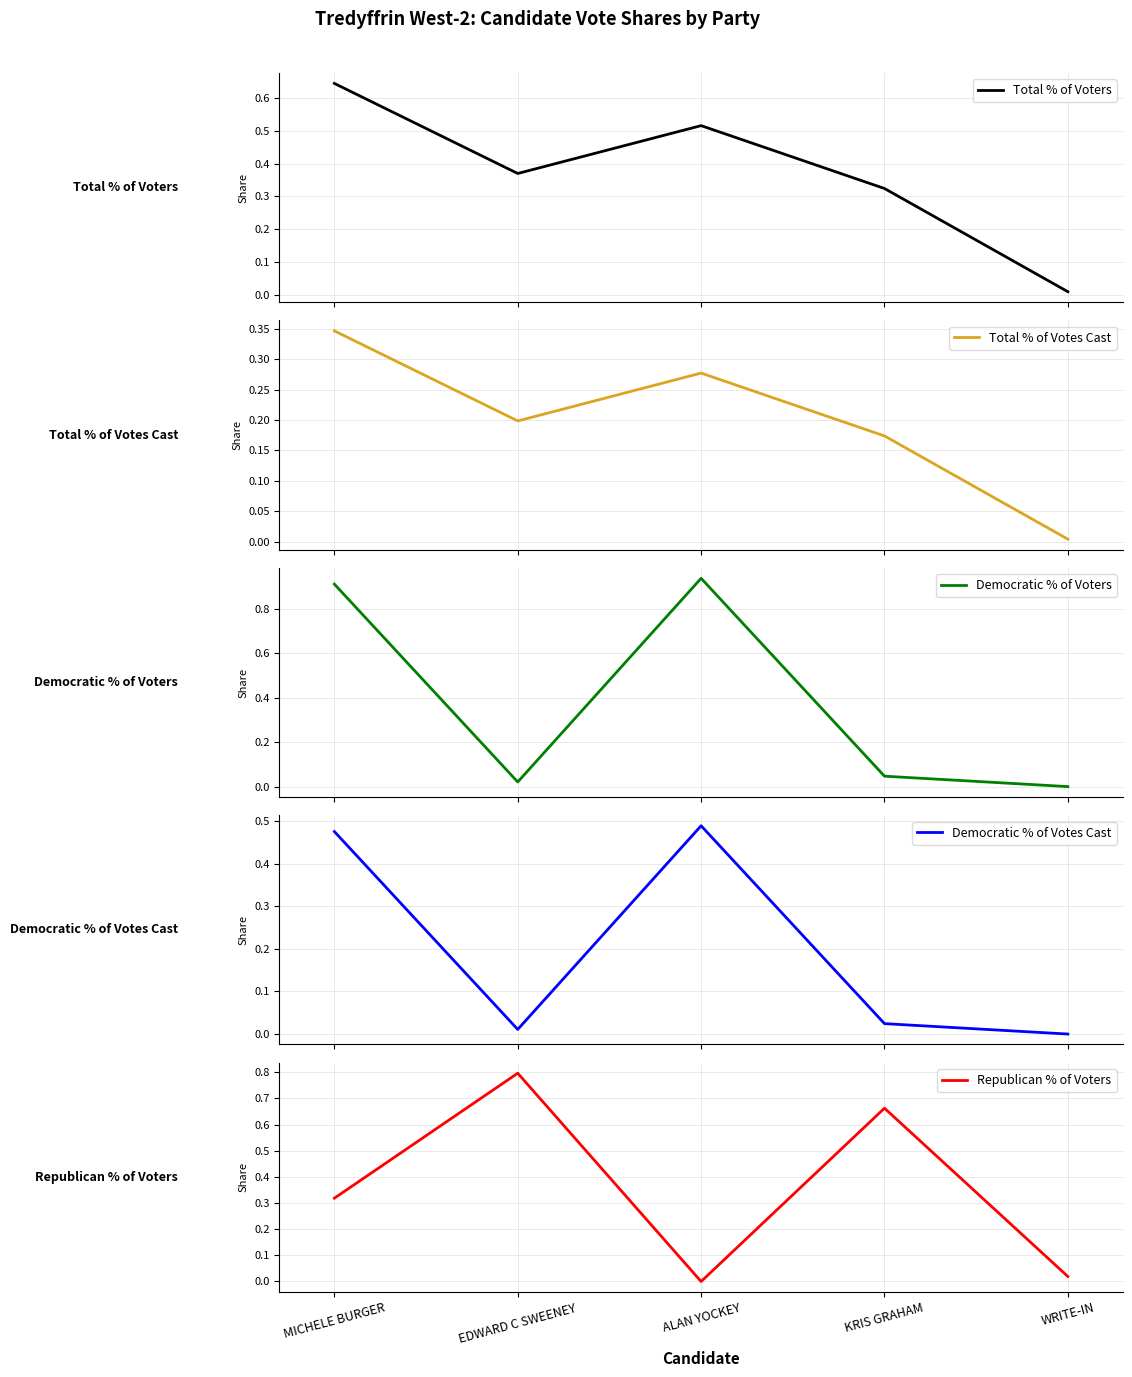

What is the label of the 3rd point from the left?

ALAN YOCKEY